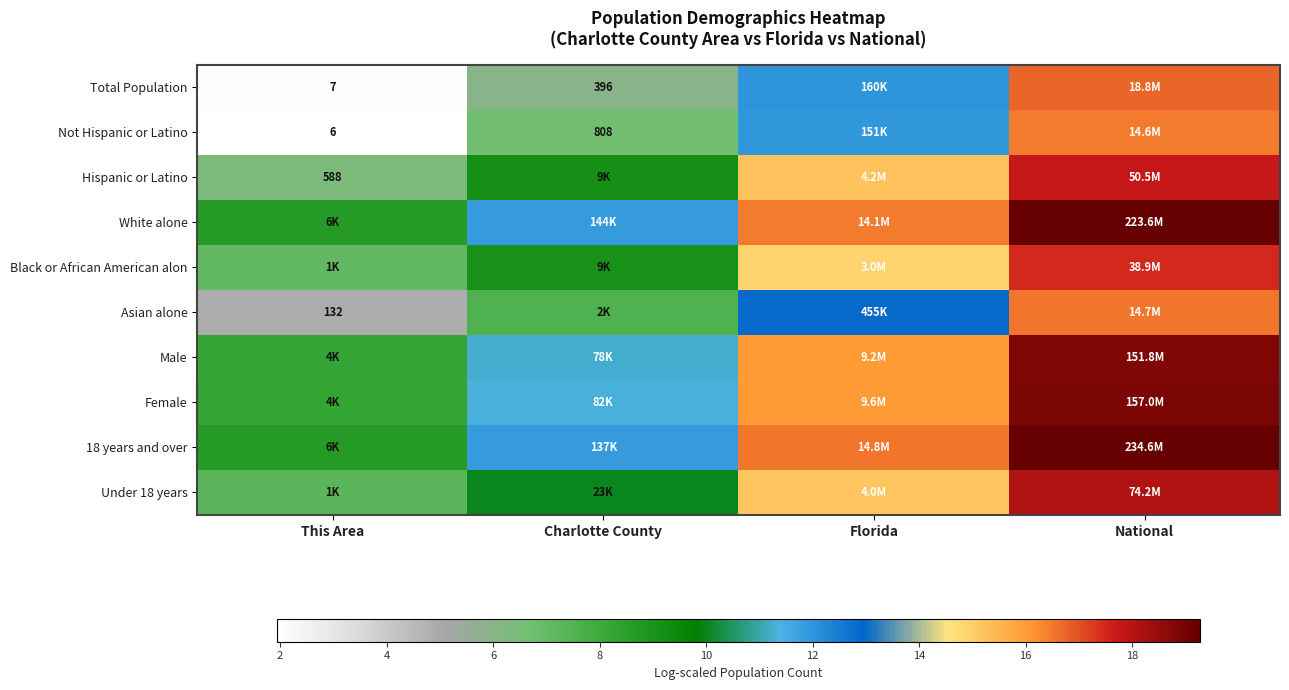

What is the approximate value of Hispanic or Latino at Florida?

15.3